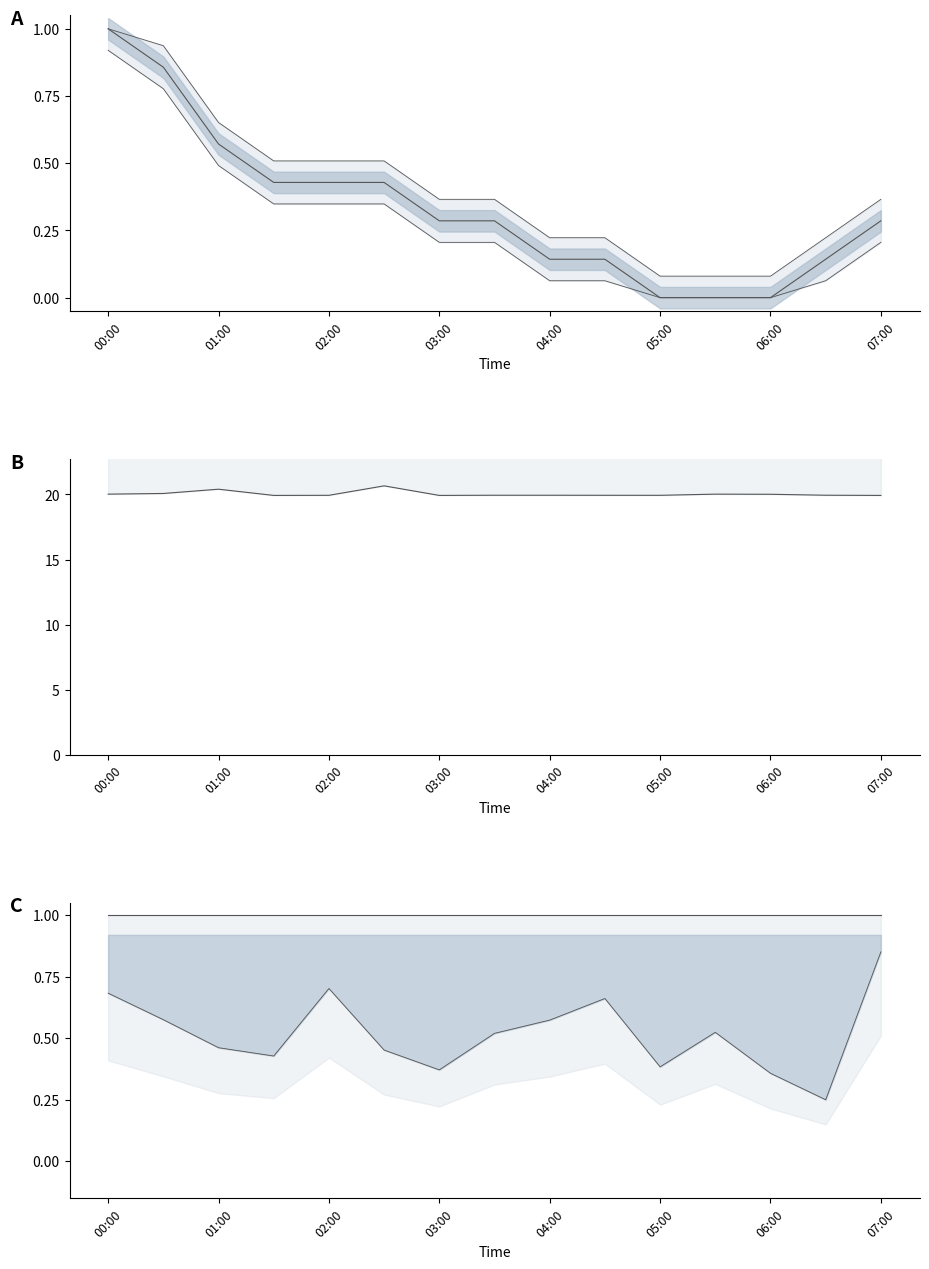

What is the label of the 4th point from the left?

01:30